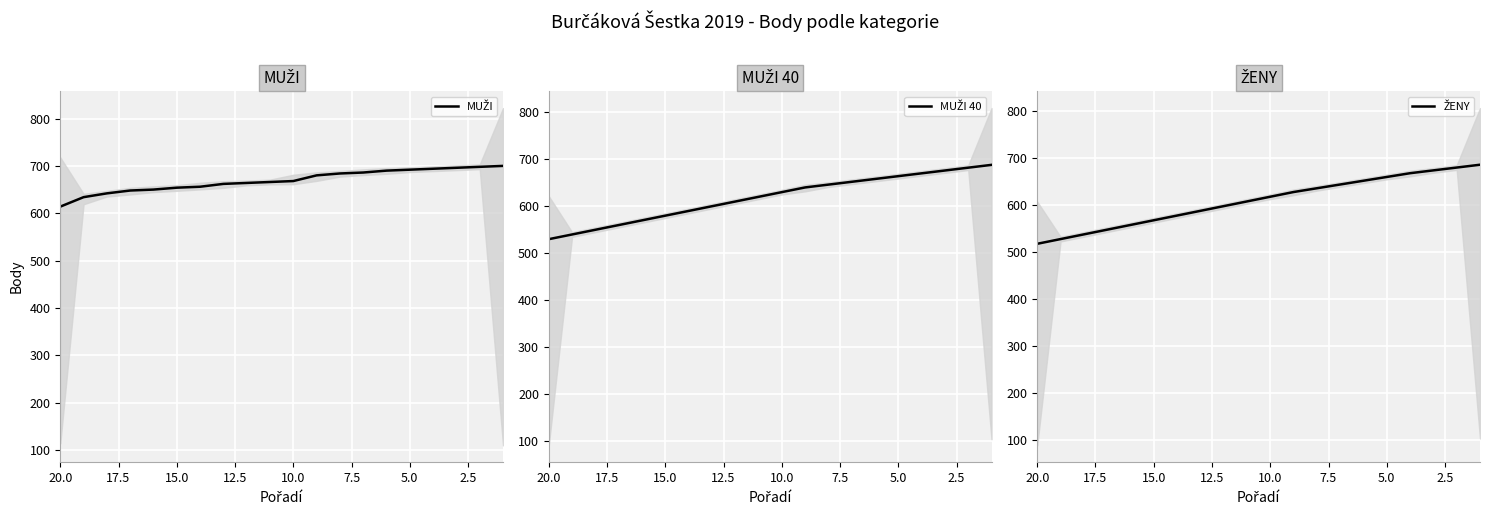

How many data points in ŽENY are less than 618?

10